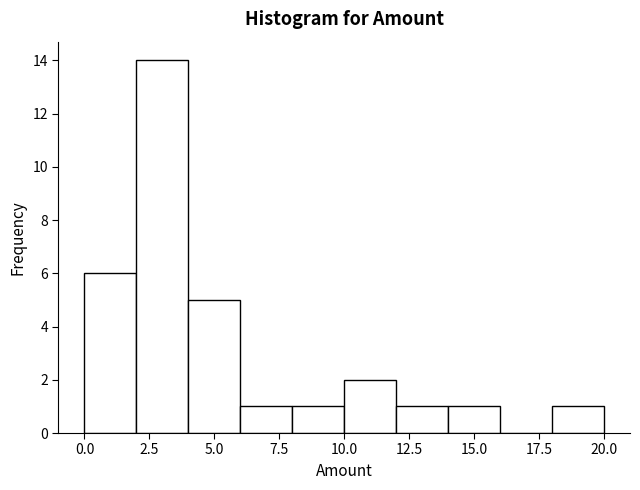

What is the height of the bar covering 14 to 16 on the x-axis? The values are not printed on the chart, so give them approximately, as read against the axis.

1